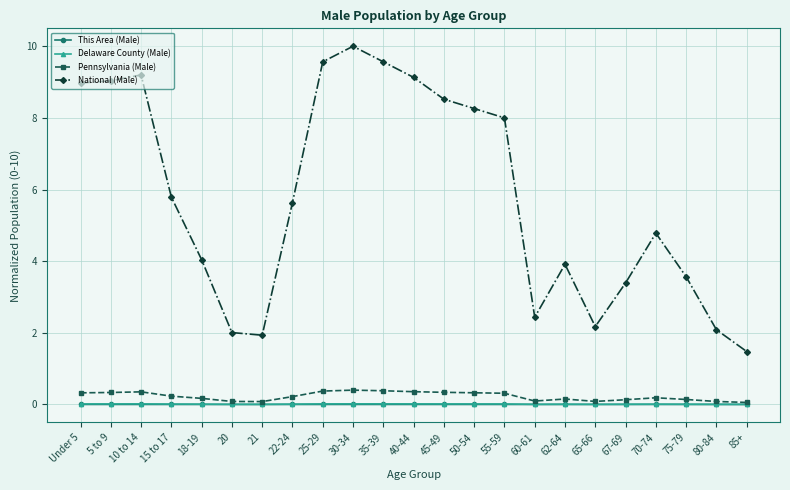

At which label is National (Male) closest to 5?

70-74